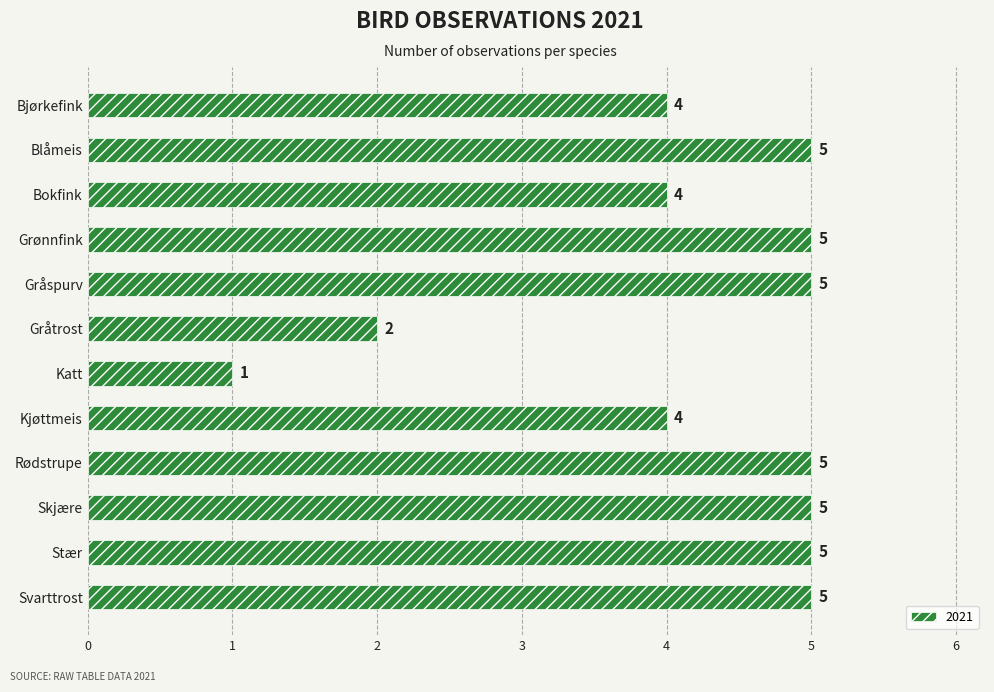

The chart shows a value of 1 at Katt. True or false?

True